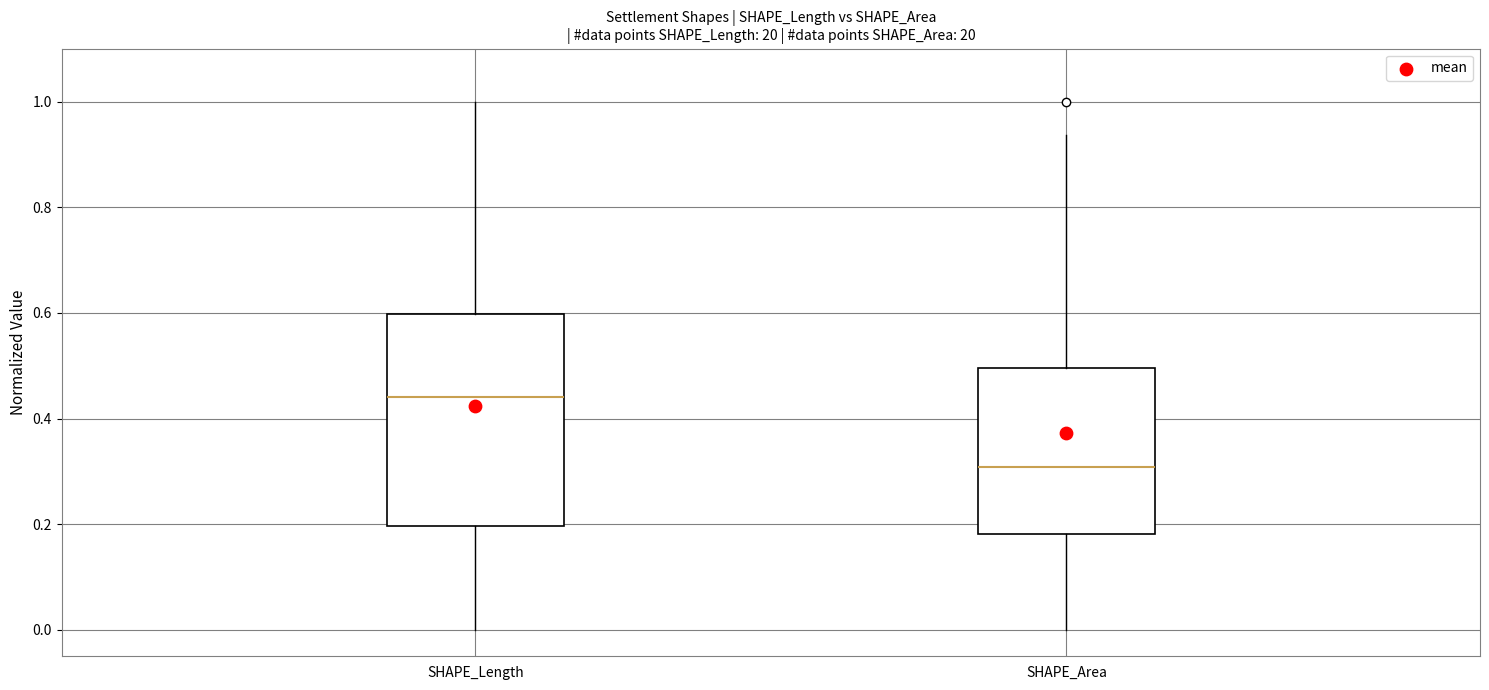

Where is the lower edge of the box for SHAPE_Area on the y-axis? The values are not printed on the chart, so give them approximately, as read against the axis.

0.18